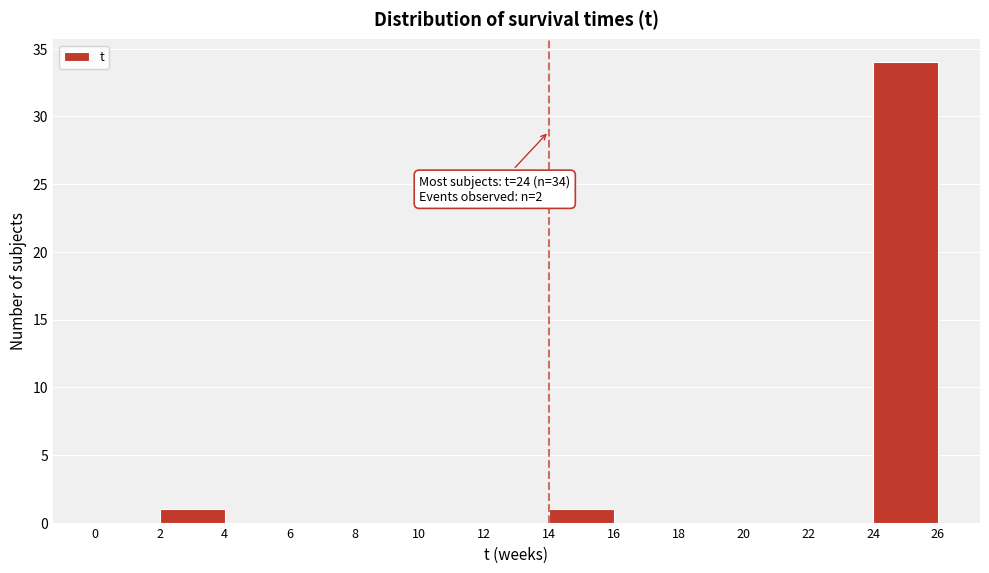

Which range on the x-axis has the tallest bar?

24 to 26